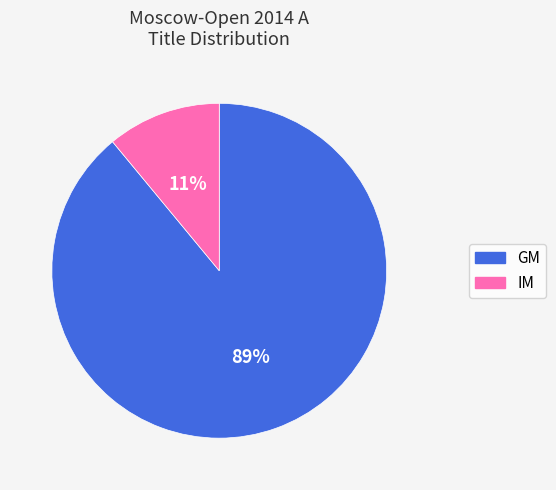

What is the smallest slice in the pie chart?

IM